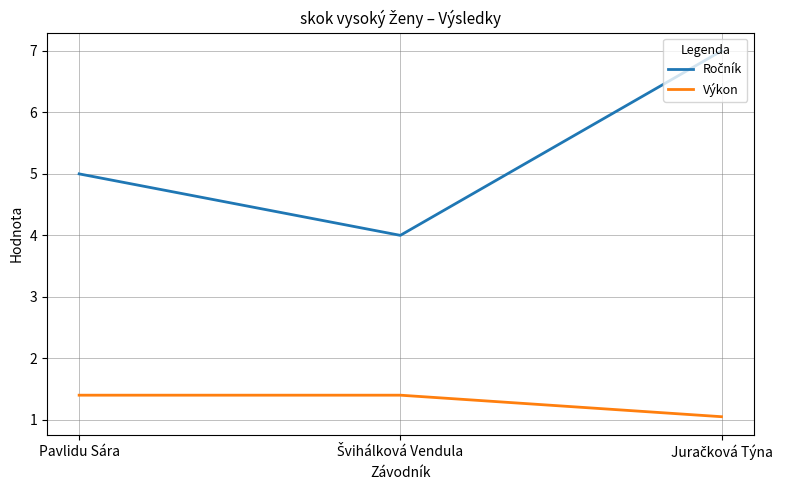

What is the spread (max minus min) of values at Pavlidu Sára?

3.6